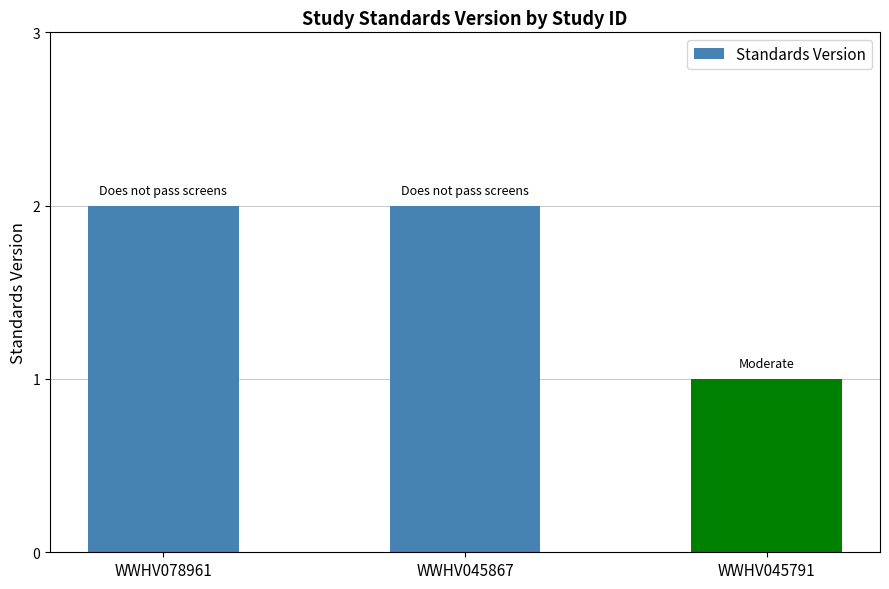

Reading right to left, what are all the values shown in this chart?

1	2	2